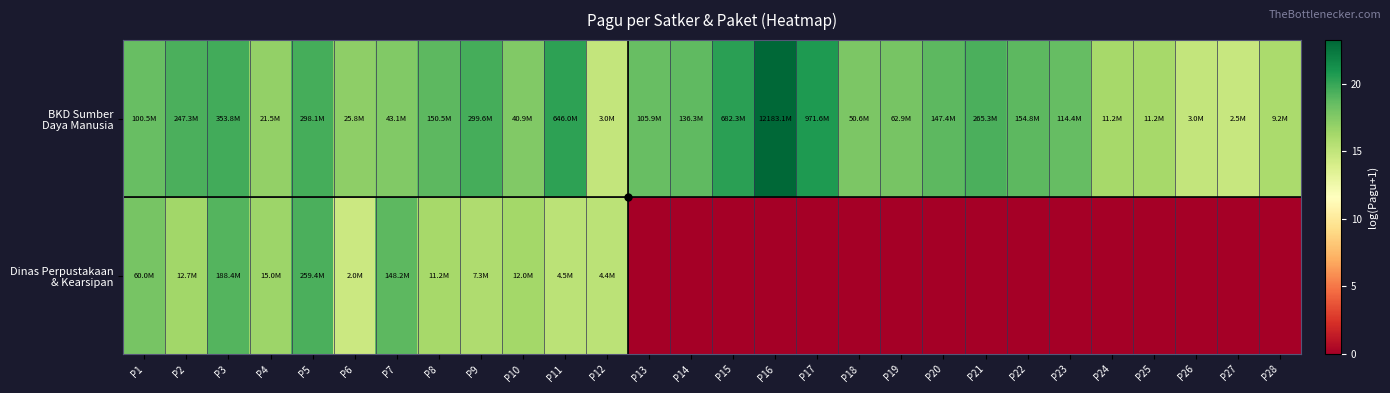

What is the spread (max minus min) of values at P27?

14.7